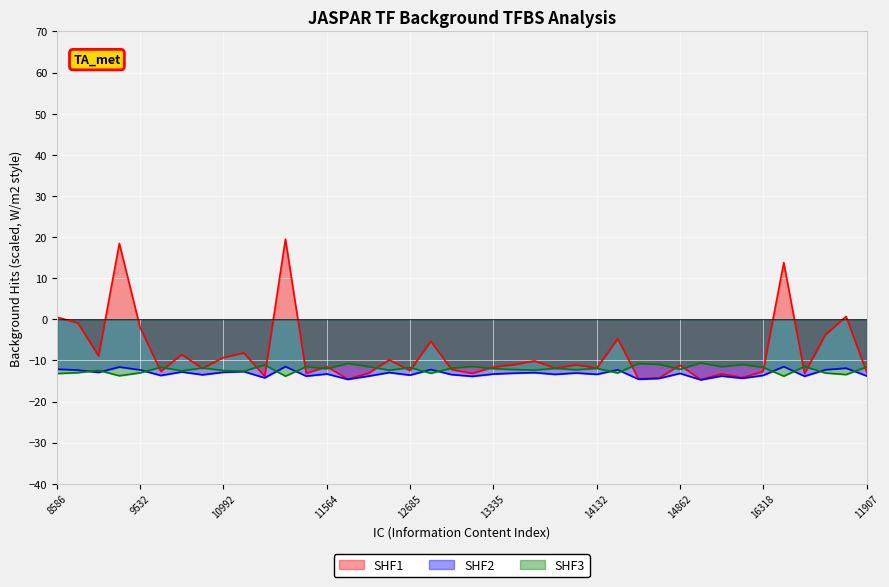

What is the minimum value shown in the chart?

-14.7